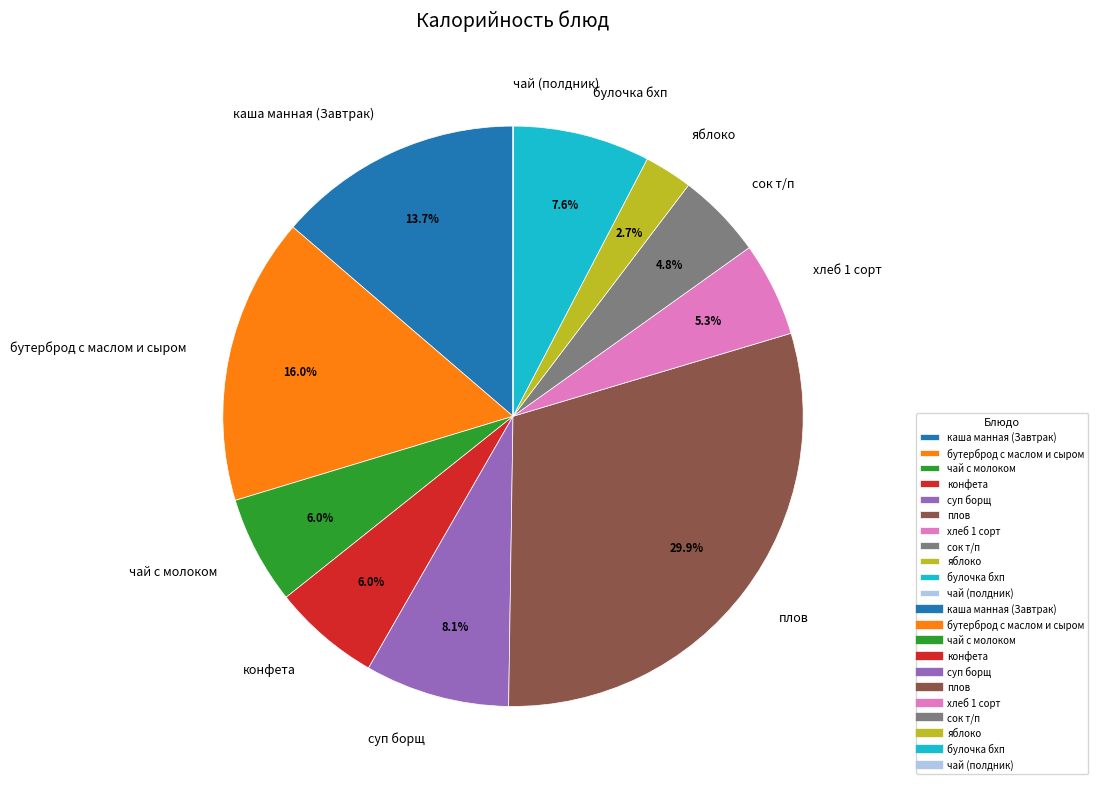

Is there a majority slice in this chart?

No